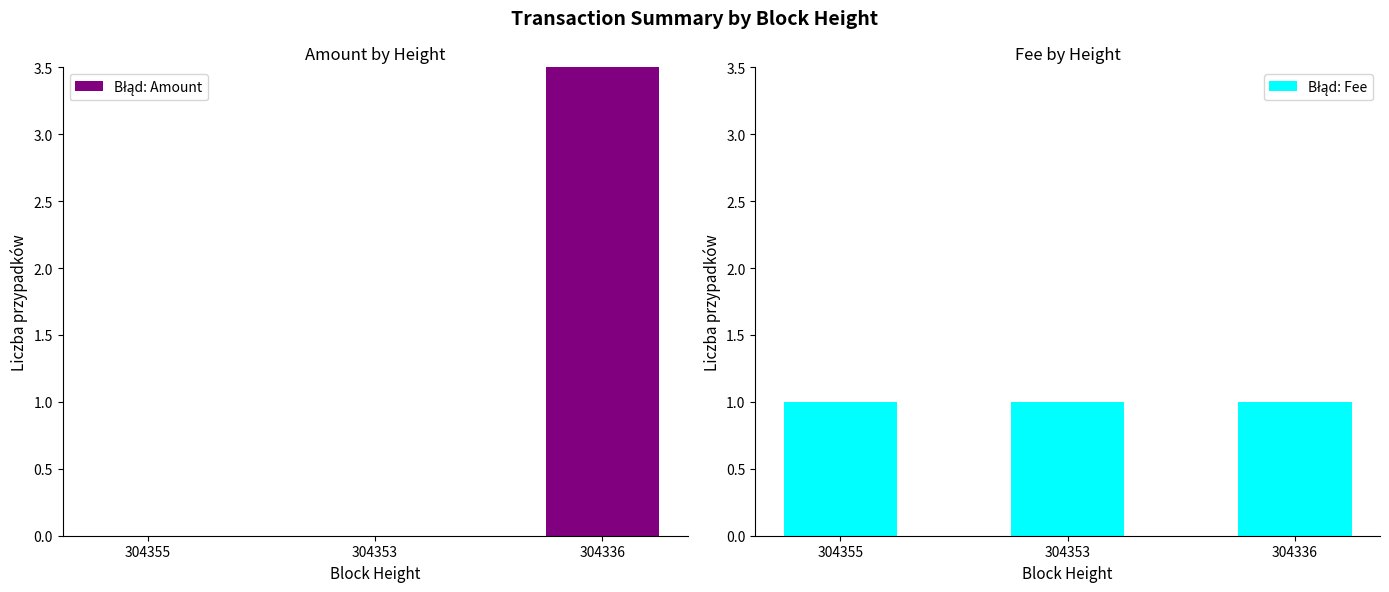

Between 304353 and 304336, which is larger?

304336